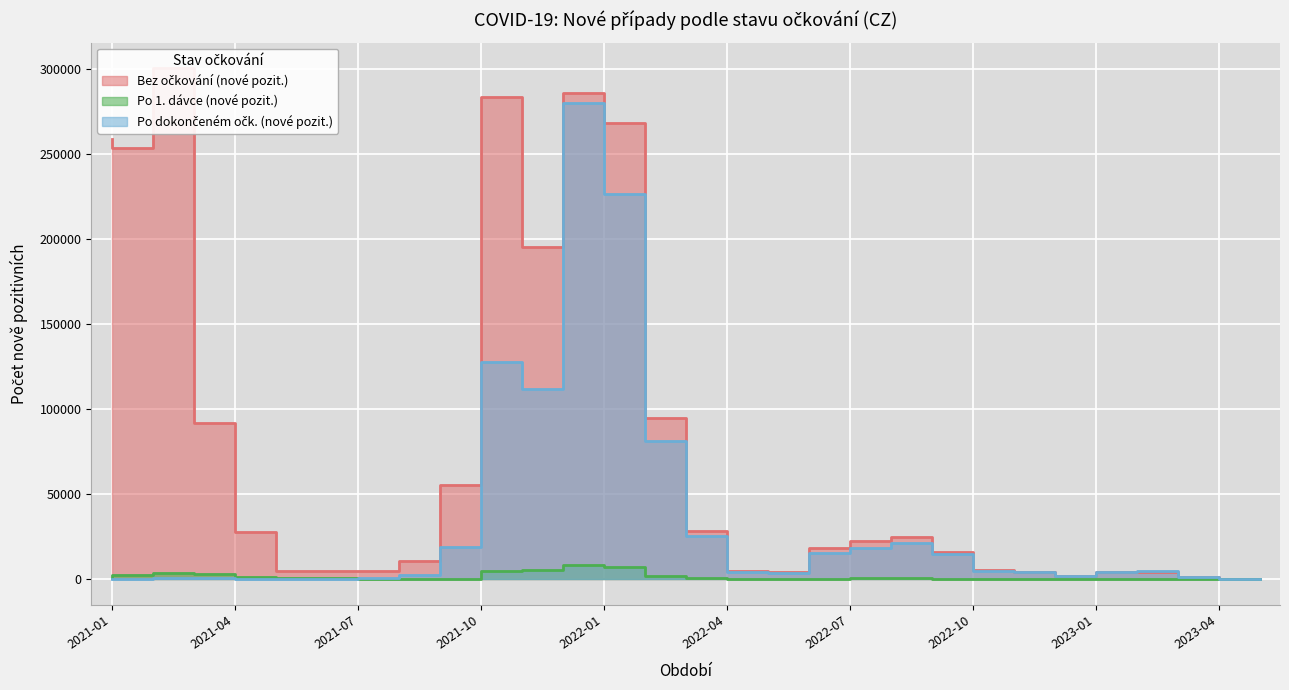

True or false: Po 1. dávce (nové pozit.) has more than 2 interior local peaks.

True